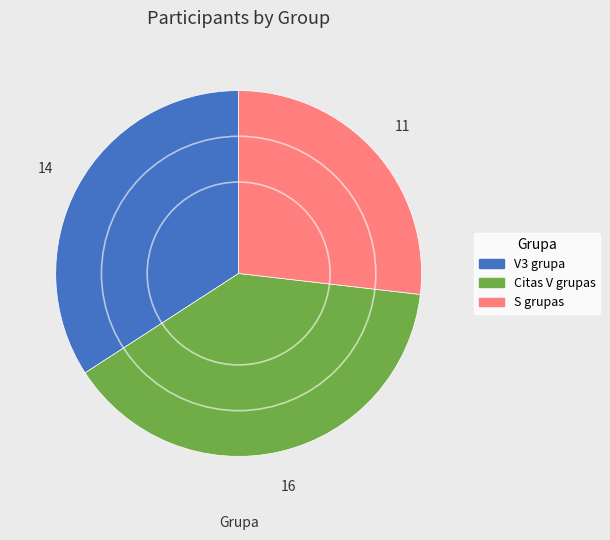

Is there any slice that represents more than half of the pie?

No